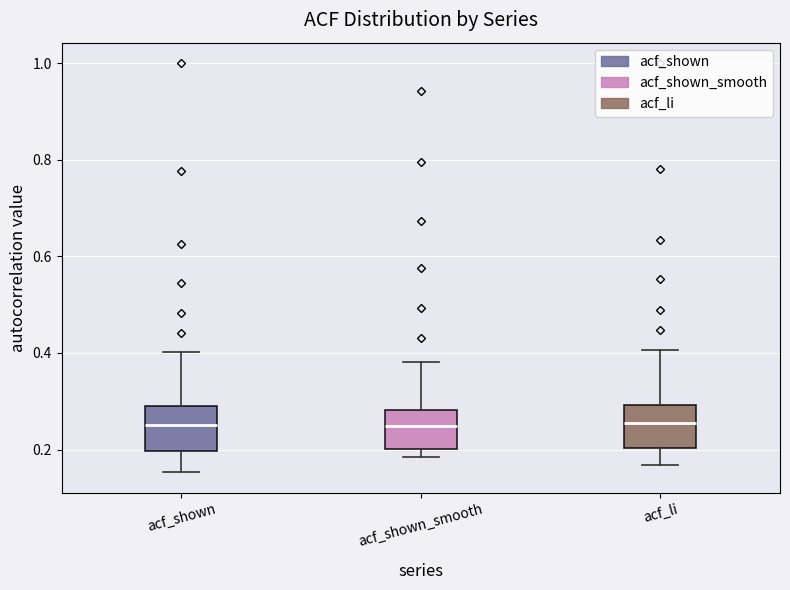

Where does the median line of the box for acf_shown_smooth sit on the y-axis? The values are not printed on the chart, so give them approximately, as read against the axis.

0.24